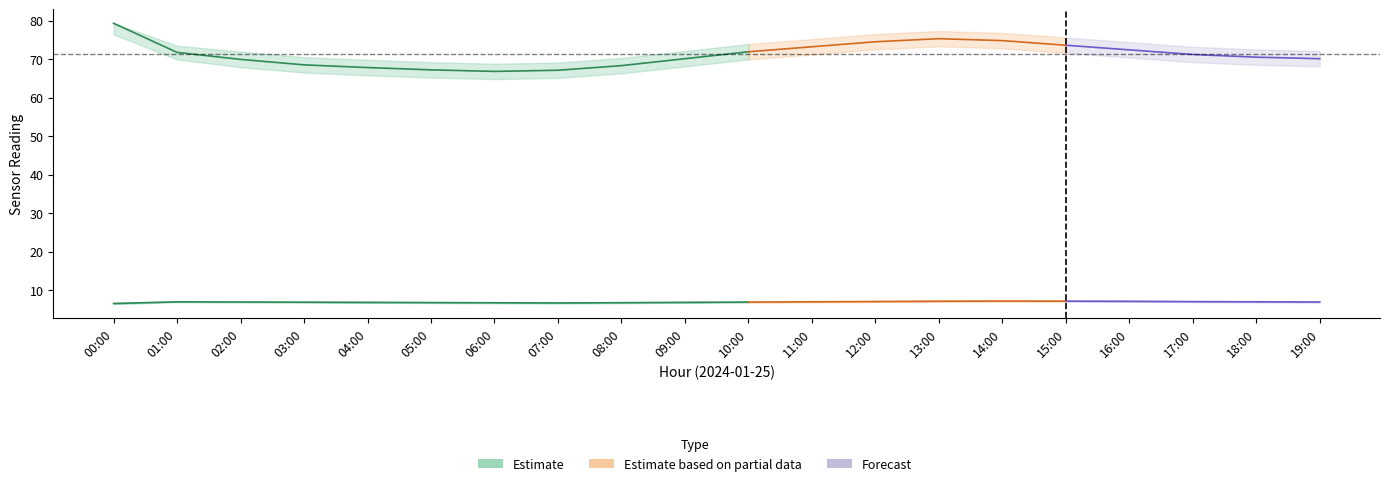

Which category has the highest value across all series?

00:00